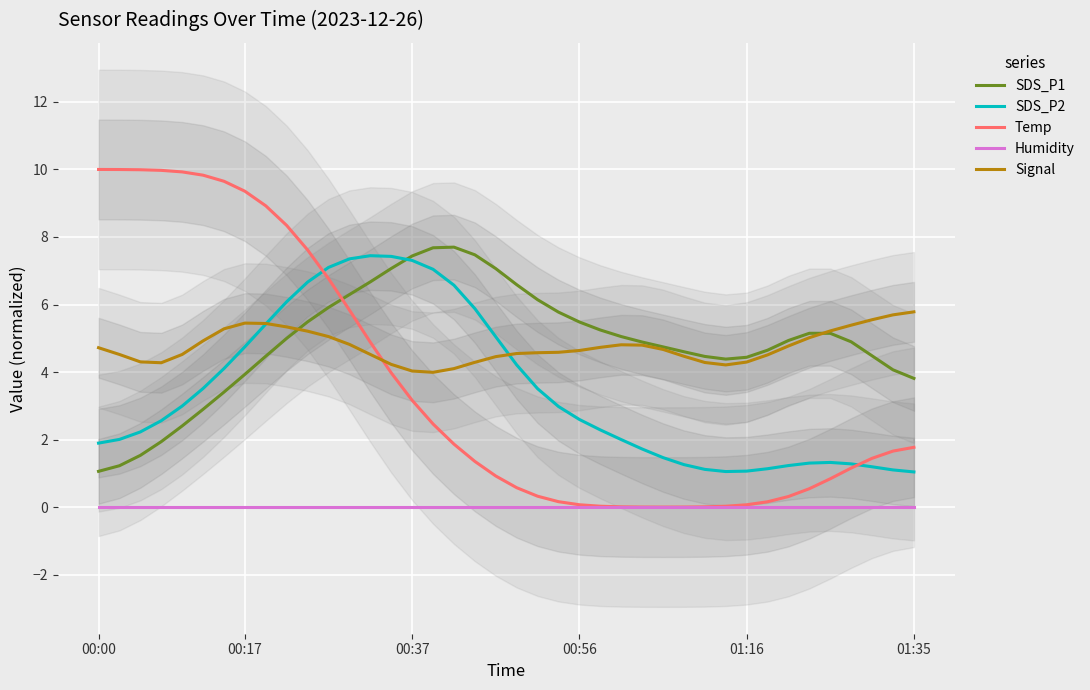

At 37, list the series in order from smallest to largest.

Humidity, SDS_P2, Temp, SDS_P1, Signal